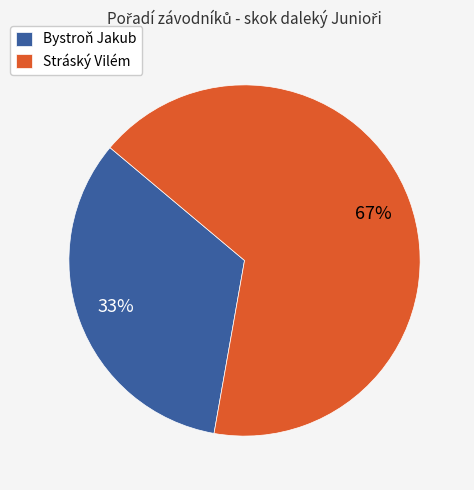

What is the ratio of the value at Bystroň Jakub to the value at Stráský Vilém?

0.5